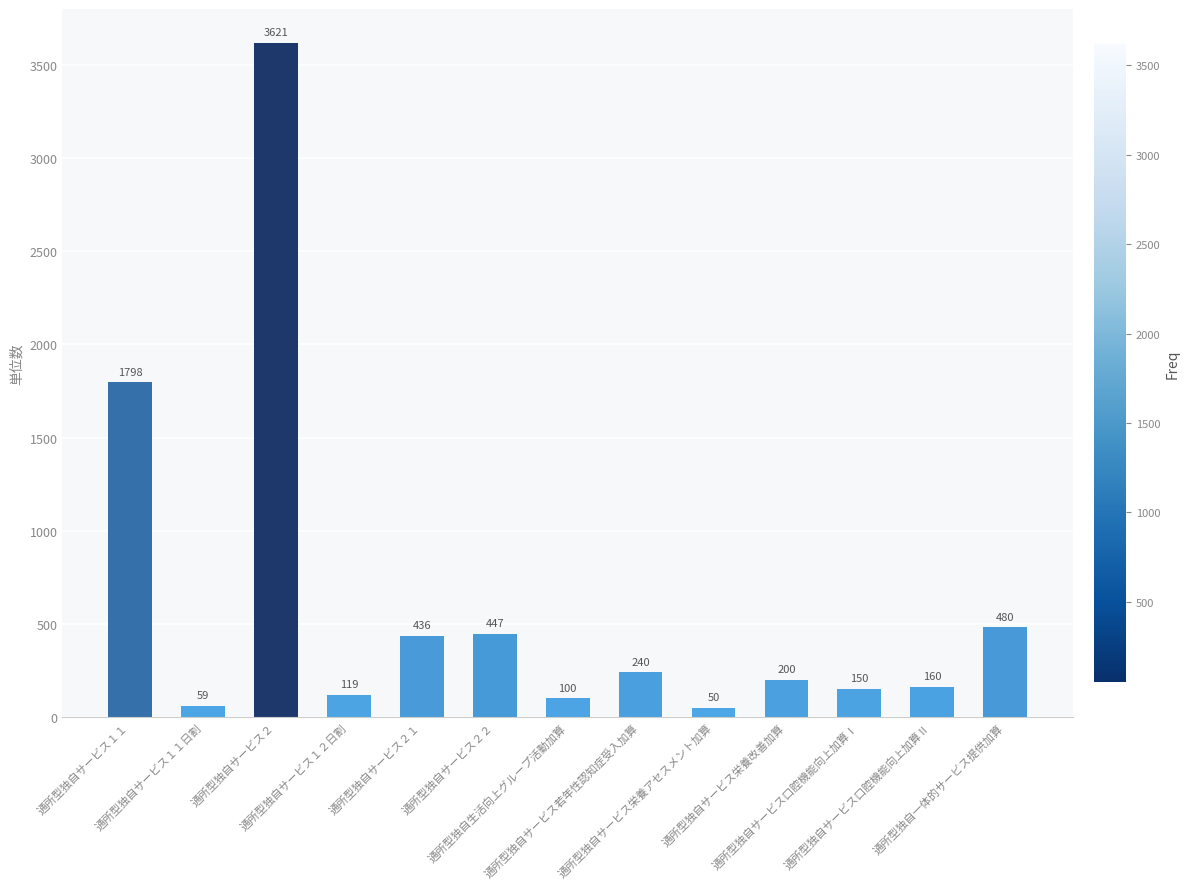

What is the change in value from 通所型独自サービス２ to 通所型独自サービス栄養改善加算?

-3421